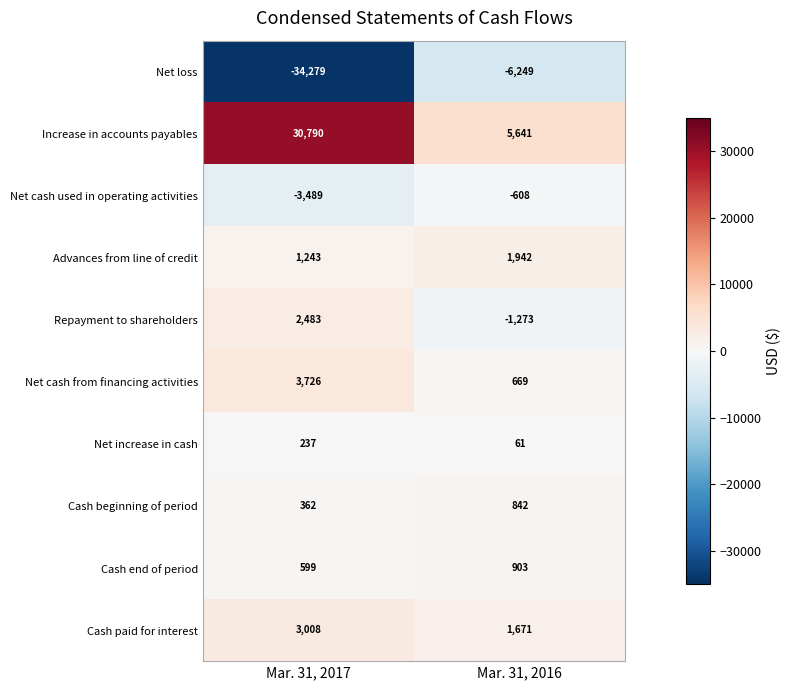

What is the smallest value displayed?

-34279